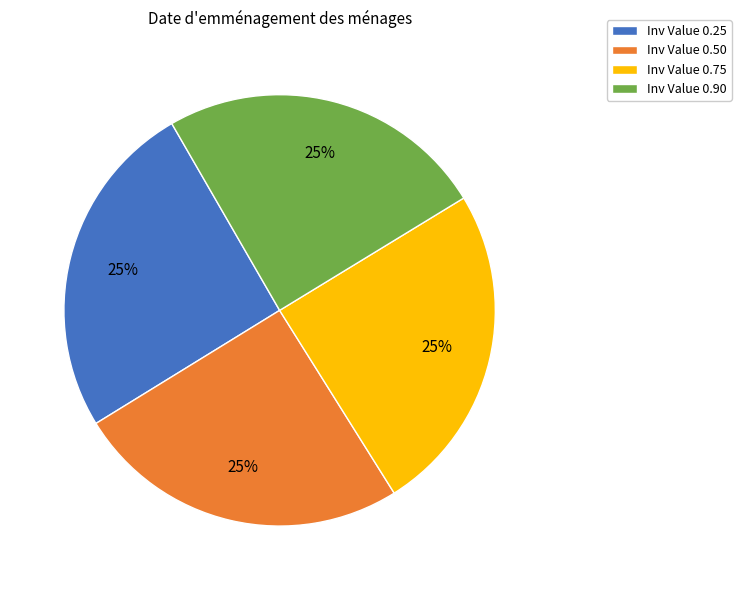

How many slices are in this pie chart?

4